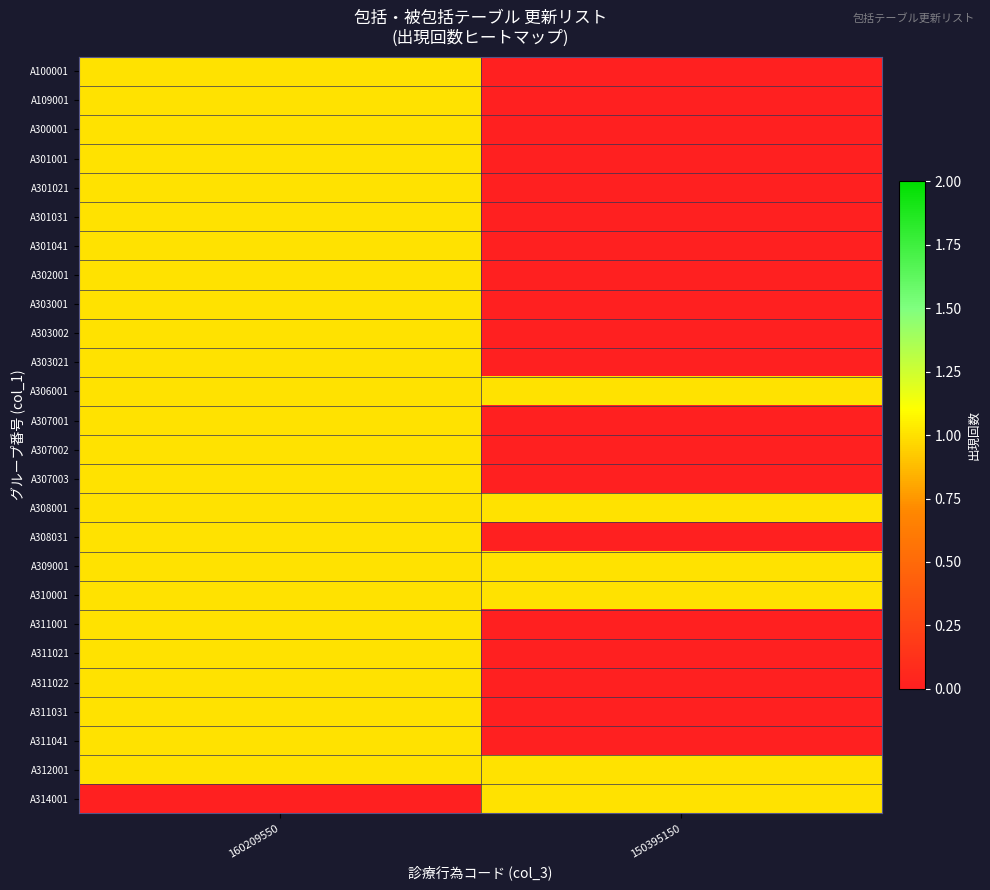

What is the spread (max minus min) of values at 150395150?

1